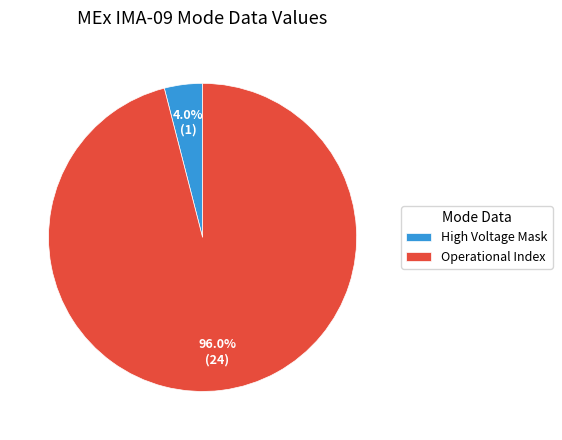

Approximately how many times larger is the value at Operational Index compared to High Voltage Mask?

24.0